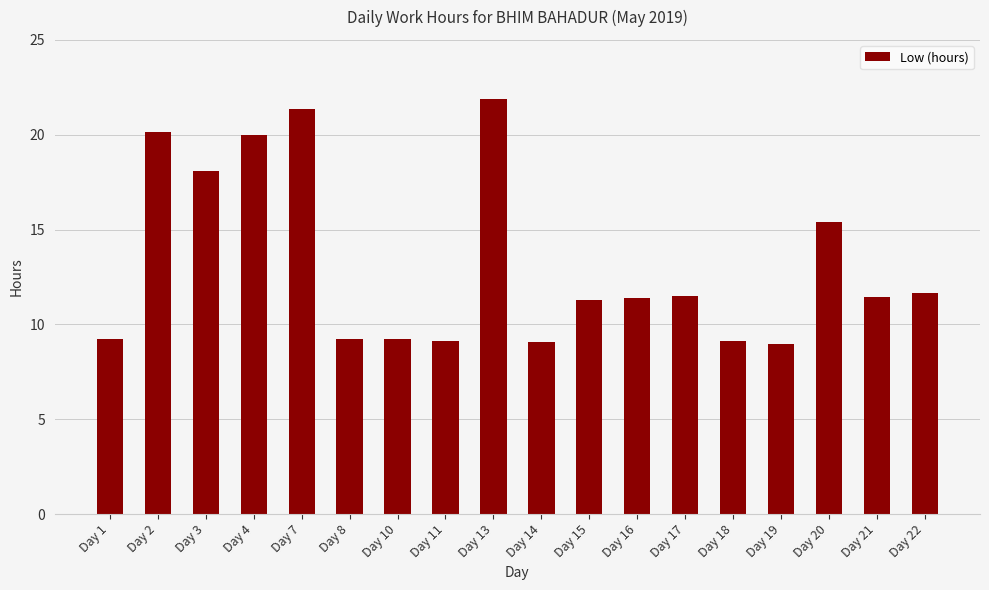

What is the smallest value displayed?

9.0